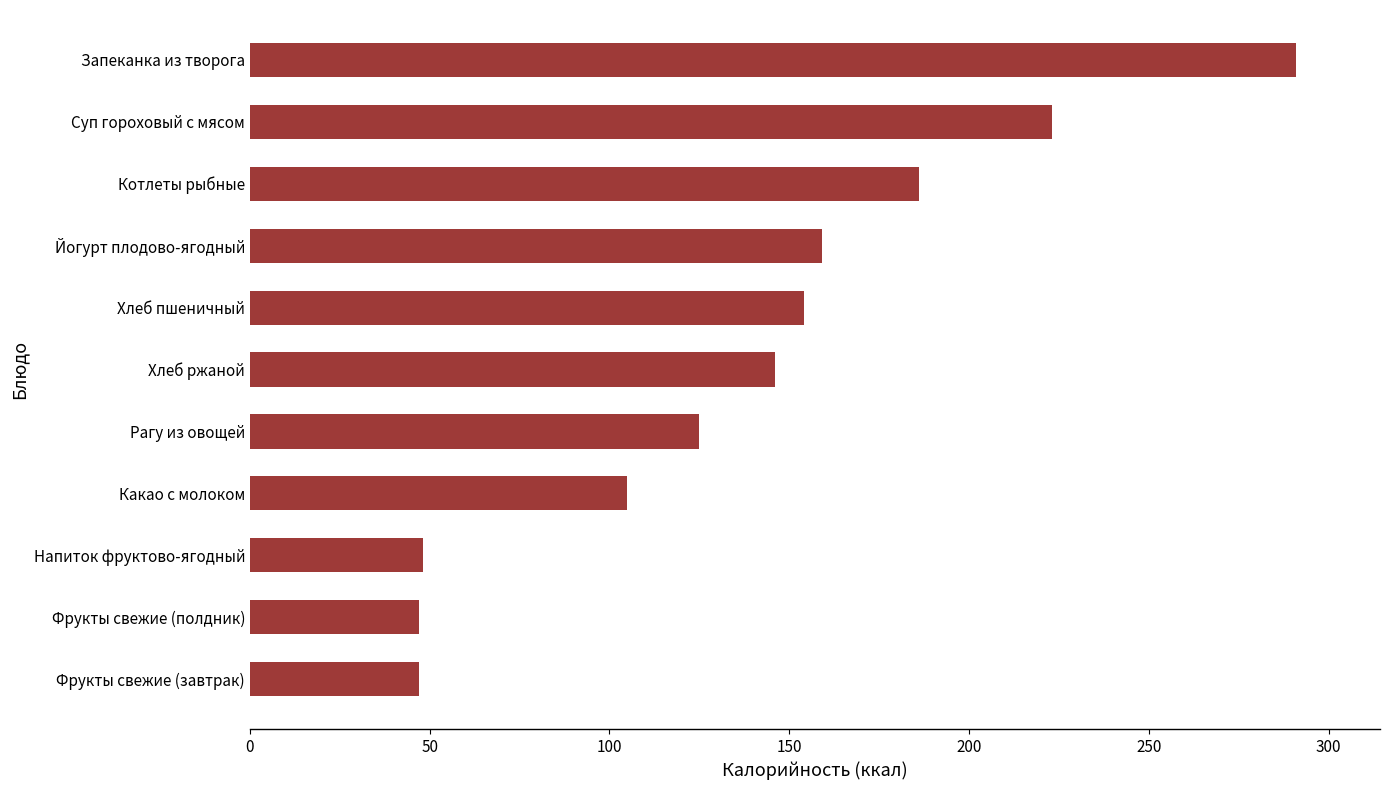

Between Хлеб ржаной and Йогурт плодово-ягодный, which is larger?

Йогурт плодово-ягодный